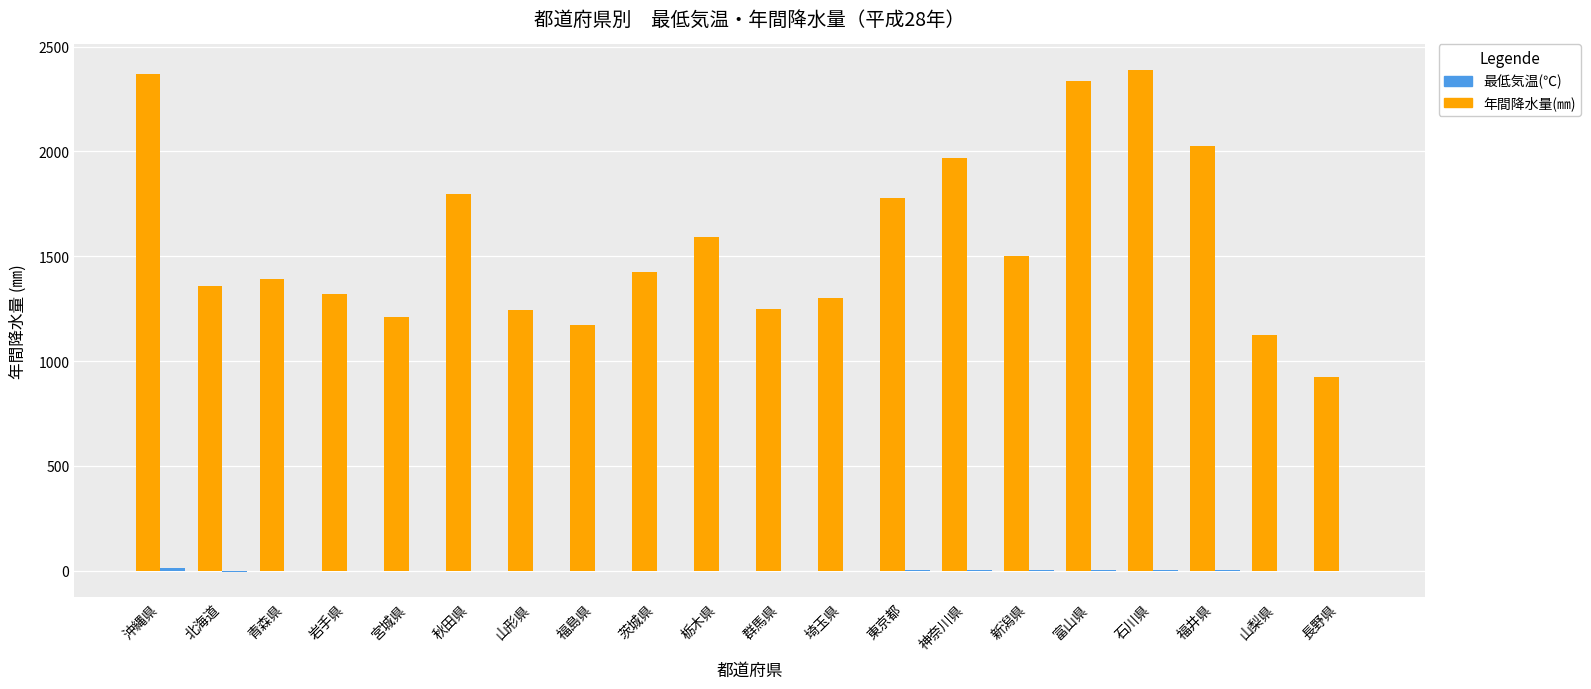

How many categories are shown in the chart?

20